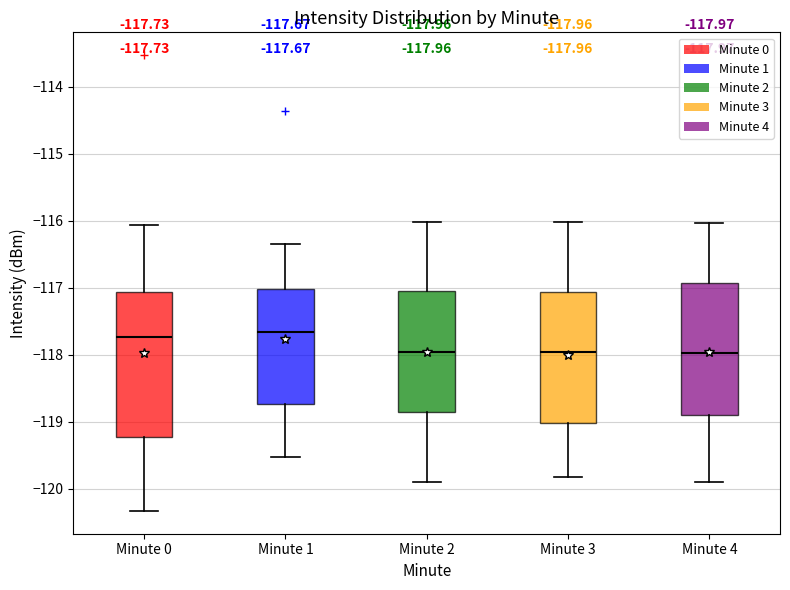

Comparing the boxes themselves (not the whiskers), which one is the tallest?

Minute 0